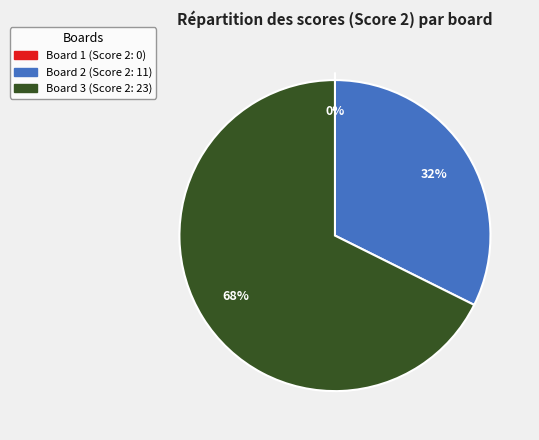

What portion of the pie excludes Board 2?

67.6%